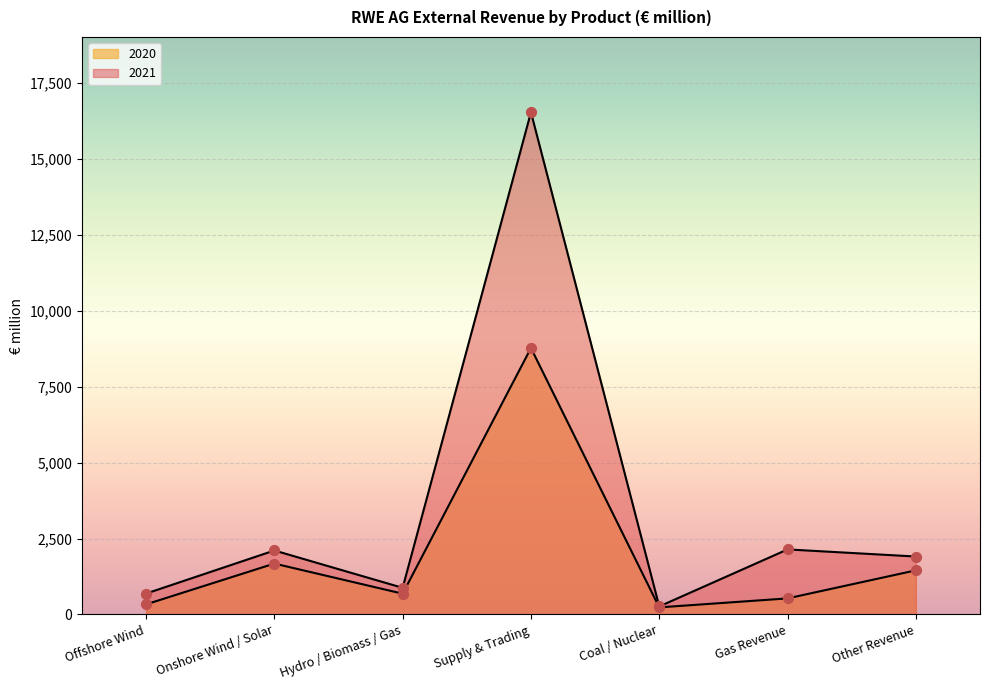

Which series has the widest spread of Y values?

2021